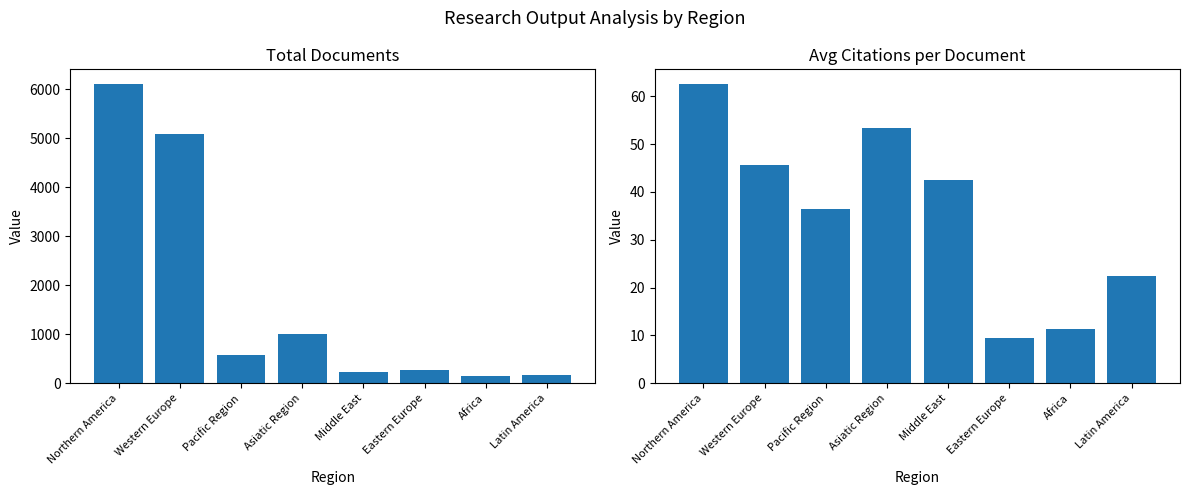

Which label corresponds to the largest value in the chart?

Northern America